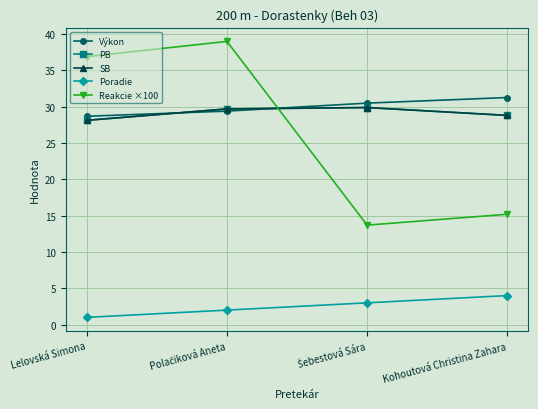

What is the difference between the maximum and minimum values in the Reakcie ×100 series?

25.3